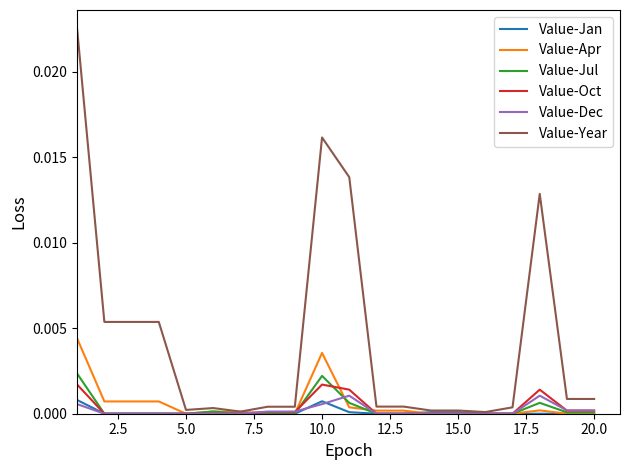

Which series has the largest range (max minus min)?

Value-Year